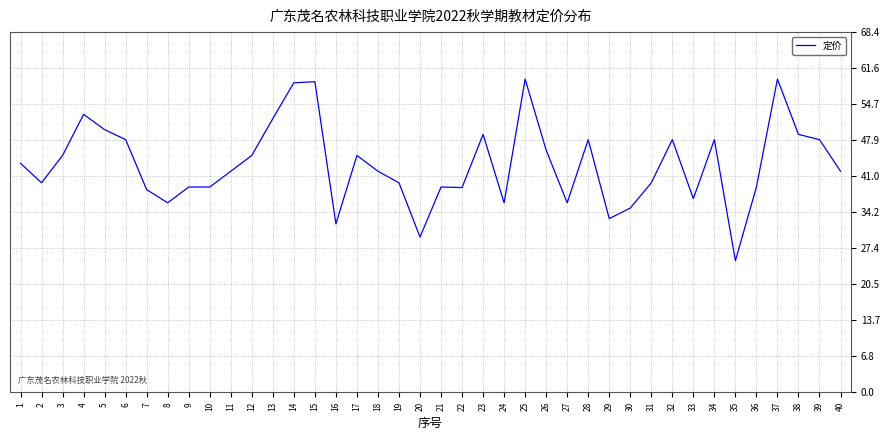

Is it true that the value at 23 is 17.9?

False